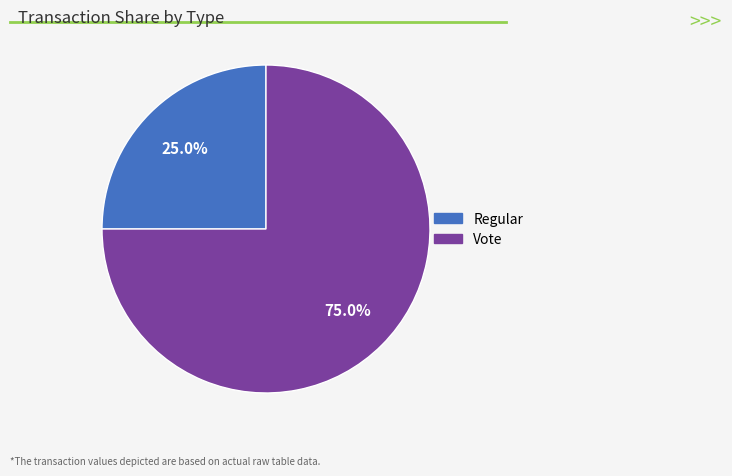

Do Regular and Vote together represent more than half of the pie?

Yes